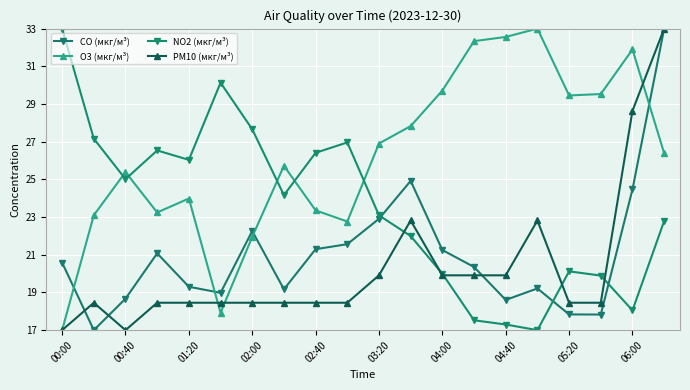

How many lines are shown in the chart?

4